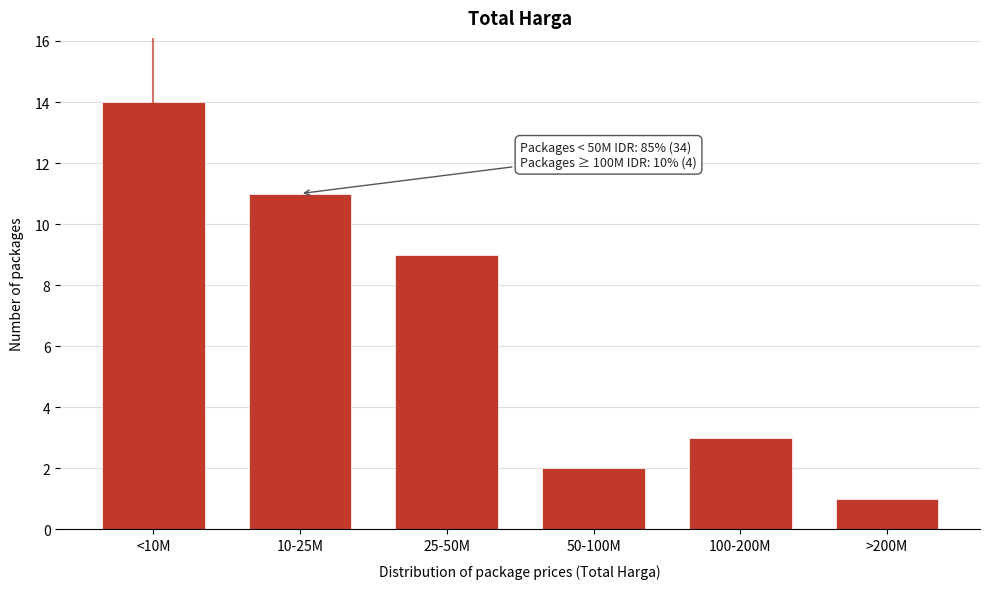

Reading left to right, list all the values displayed in this chart.

<10M=14	10-25M=11	25-50M=9	50-100M=2	100-200M=3	>200M=1